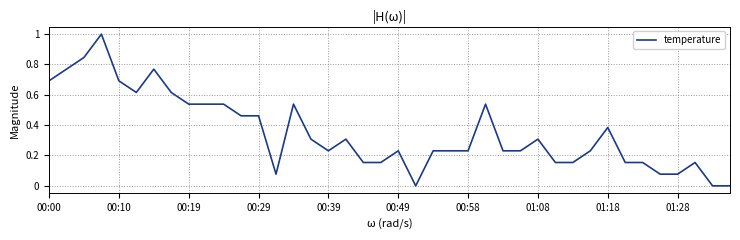

What is the maximum value shown in the chart?

1.0